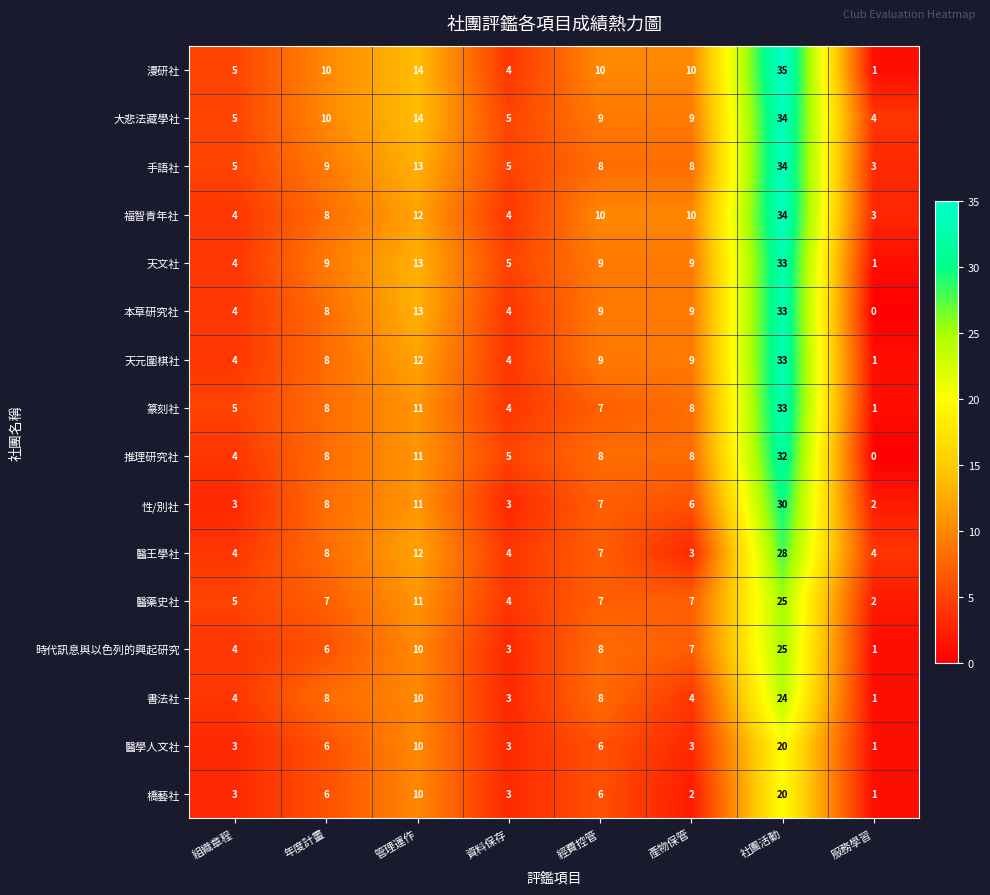

How many categories are shown in the chart?

8